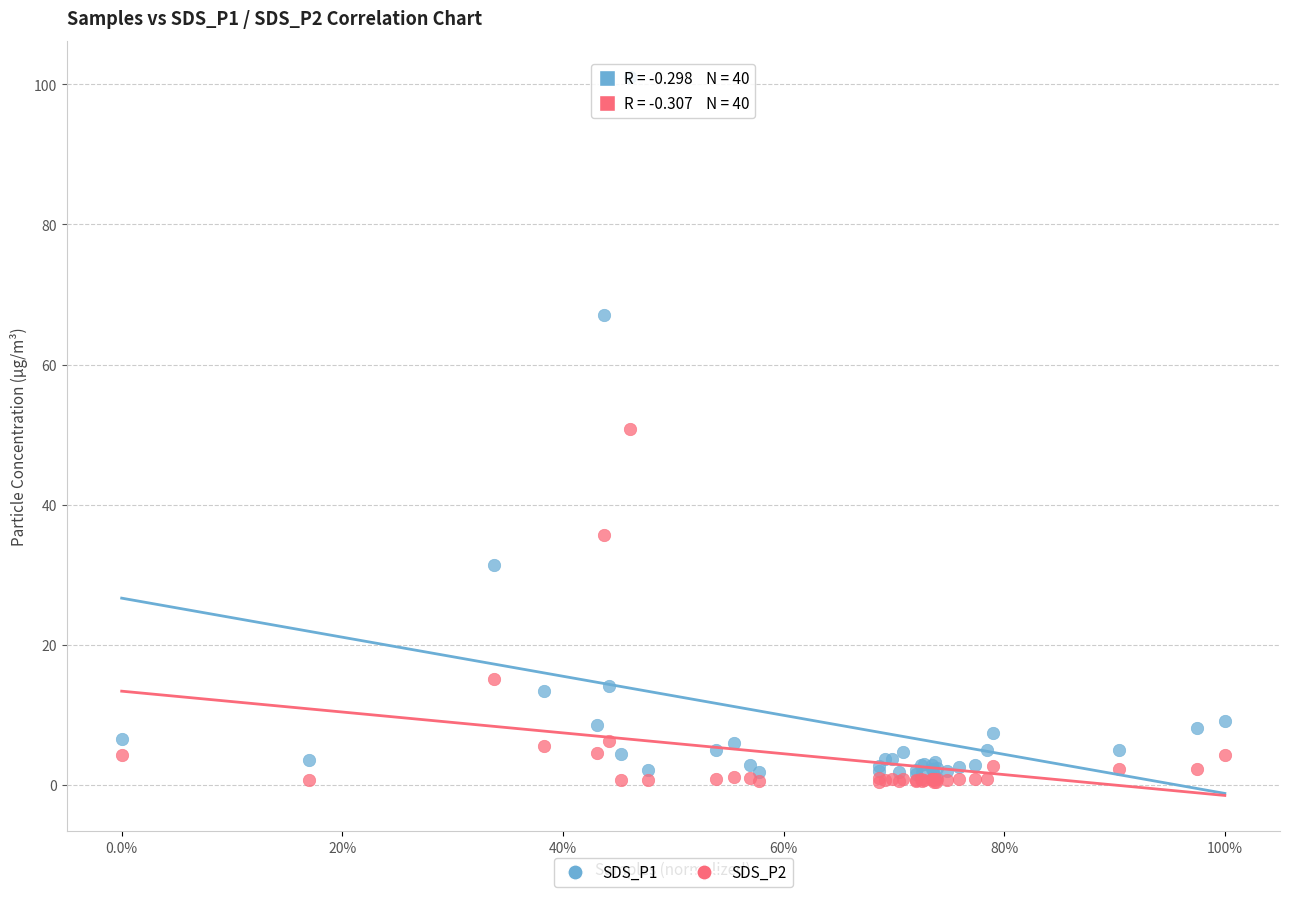

What are all the series names shown in the legend?

SDS_P1, SDS_P2